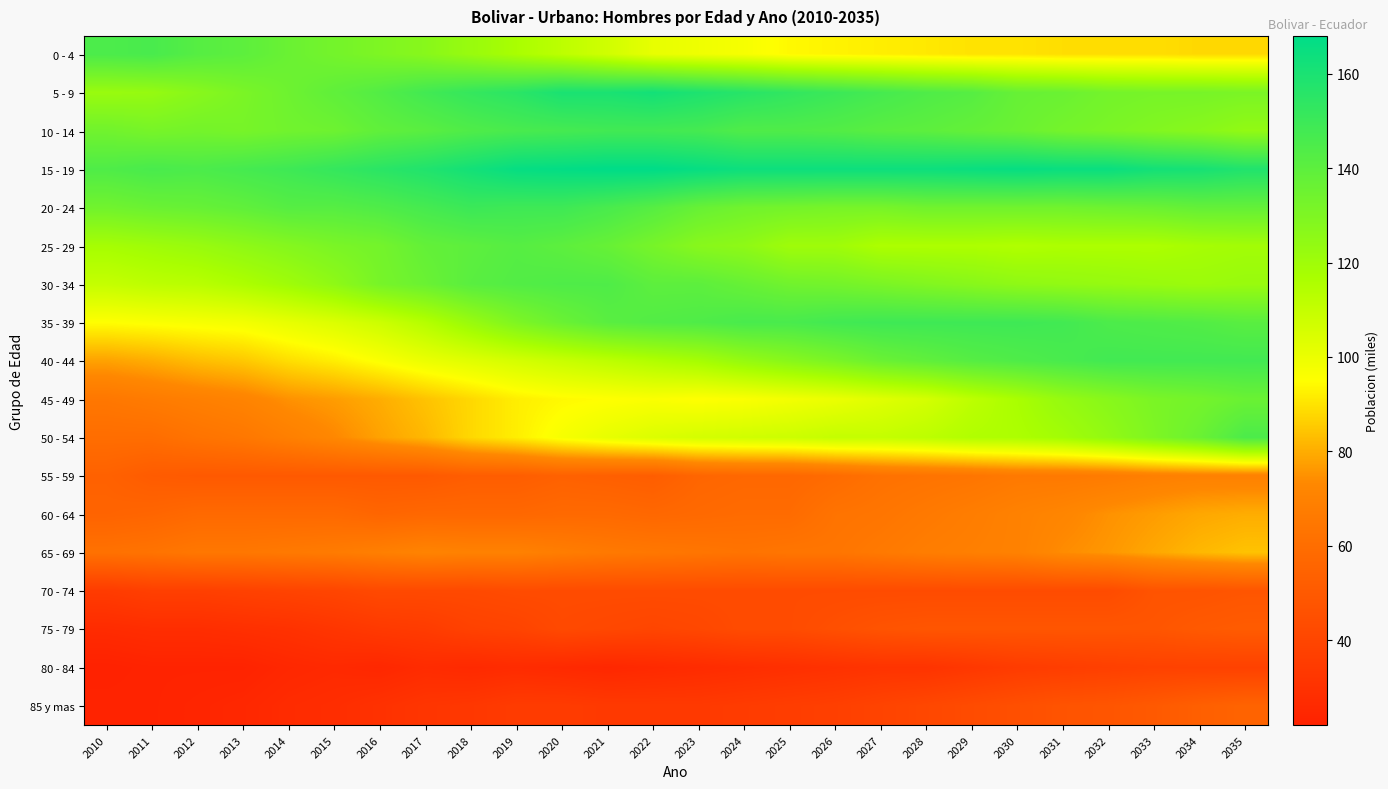

At 2016, list the series in order from largest to smallest.

15 - 19, 20 - 24, 5 - 9, 10 - 14, 25 - 29, 30 - 34, 0 - 4, 35 - 39, 40 - 44, 45 - 49, 50 - 54, 65 - 69, 60 - 64, 55 - 59, 70 - 74, 75 - 79, 85 y mas, 80 - 84